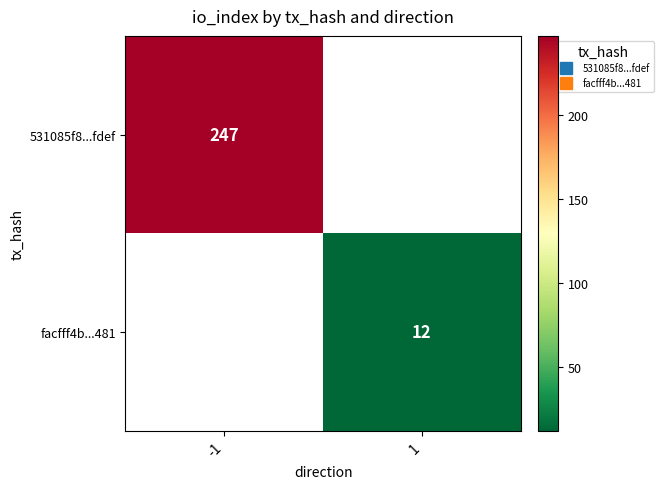

What is the lowest value of the 531085f8...fdef series?

247.0